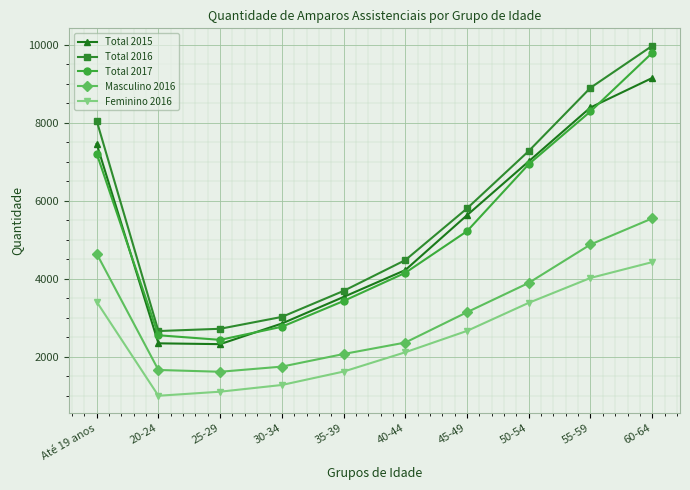

What is the difference between the second highest and second lowest values in the Total 2017 series?

5738